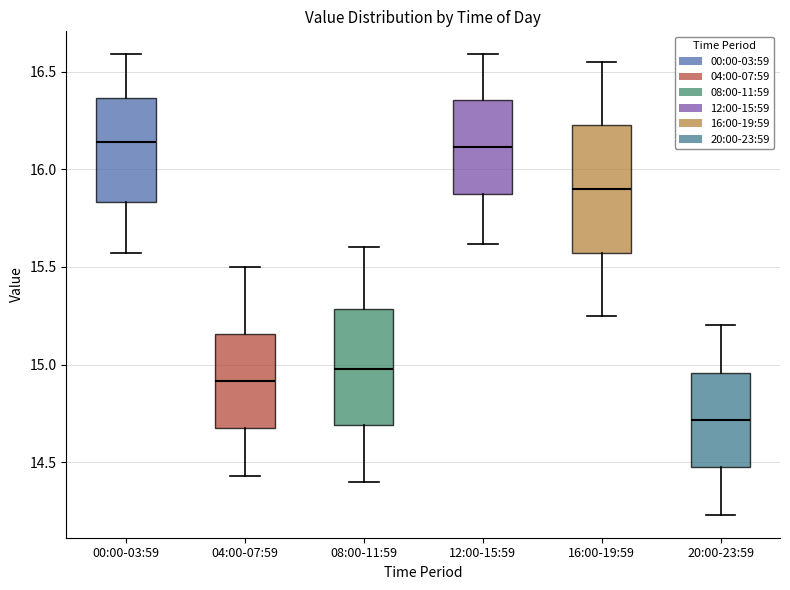

Reading left to right, read every box against the y-axis: the position of its median line, the range the box covers, and the ends of its whiskers. The values are not printed on the chart, so give them approximately, as read against the axis.

00:00-03:59: median 16.15, box 15.85 to 16.35, whiskers 15.55 to 16.60
04:00-07:59: median 14.90, box 14.65 to 15.15, whiskers 14.45 to 15.50
08:00-11:59: median 15.00, box 14.70 to 15.30, whiskers 14.40 to 15.60
12:00-15:59: median 16.10, box 15.85 to 16.35, whiskers 15.60 to 16.60
16:00-19:59: median 15.90, box 15.55 to 16.25, whiskers 15.25 to 16.55
20:00-23:59: median 14.70, box 14.45 to 14.95, whiskers 14.25 to 15.20